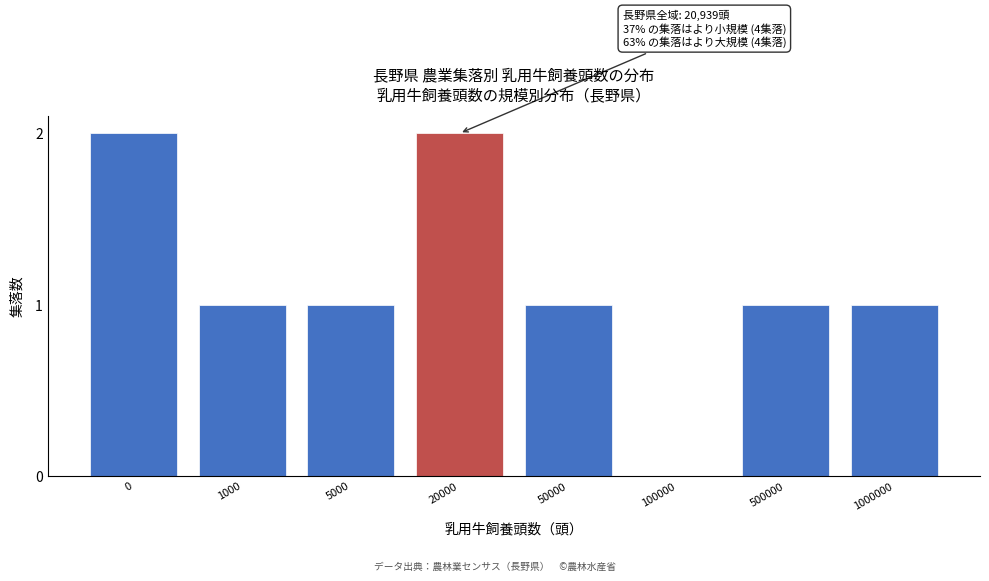

Reading left to right, transcribe all the data shown in this chart.

0=2	1000=1	5000=1	20000=2	50000=1	100000=0	500000=1	1000000=1